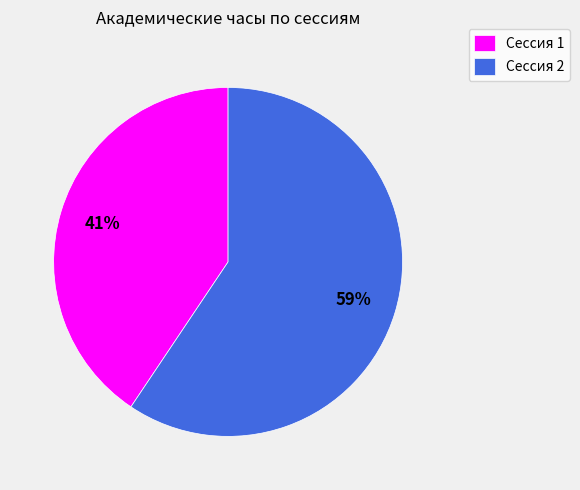

Is Сессия 2 the majority of the pie?

Yes